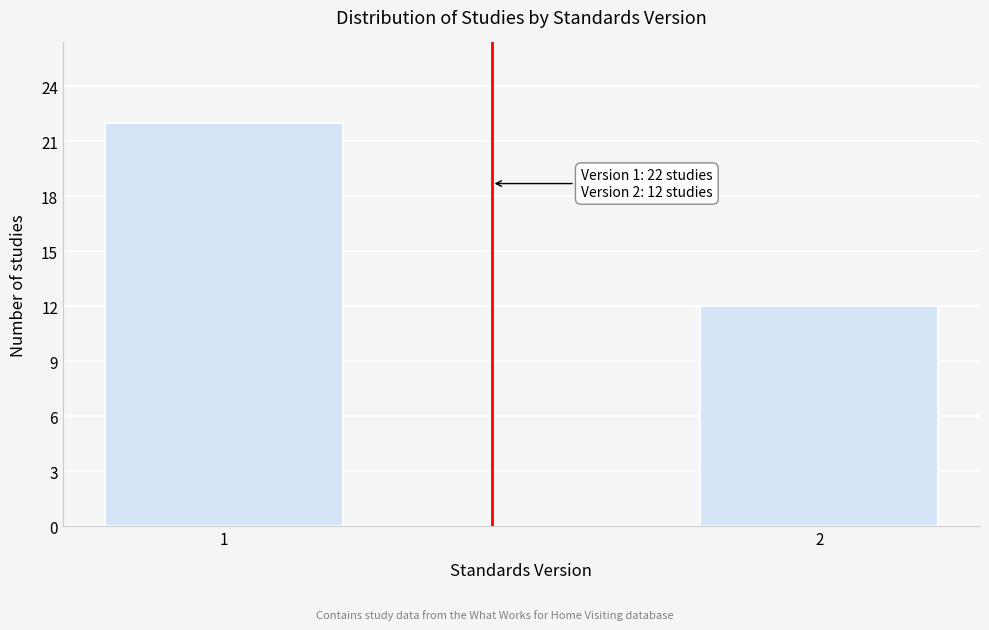

Reading left to right, transcribe all the data shown in this chart.

1=22	2=12